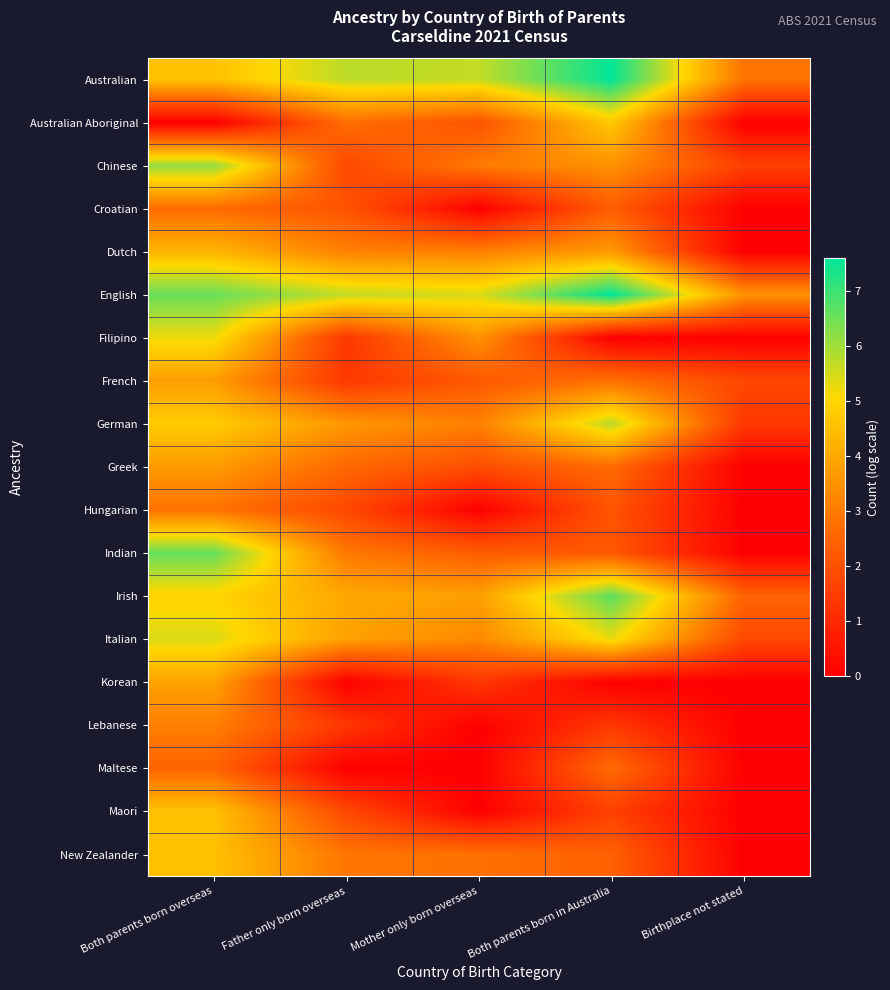

Reading left to right, extract all data points from this chart.

Australian: Both parents born overseas=4.6	Father only born overseas=5.7	Mother only born overseas=5.7	Both parents born in Australia=7.6	Birthplace not stated=2.8
Australian Aboriginal: Both parents born overseas=0.0	Father only born overseas=2.7	Mother only born overseas=2.1	Both parents born in Australia=4.7	Birthplace not stated=0.0
Chinese: Both parents born overseas=6.1	Father only born overseas=1.8	Mother only born overseas=3.0	Both parents born in Australia=3.5	Birthplace not stated=1.6
Croatian: Both parents born overseas=2.6	Father only born overseas=2.1	Mother only born overseas=0.0	Both parents born in Australia=2.3	Birthplace not stated=0.0
Dutch: Both parents born overseas=4.3	Father only born overseas=3.1	Mother only born overseas=3.1	Both parents born in Australia=3.7	Birthplace not stated=0.0
English: Both parents born overseas=6.6	Father only born overseas=5.7	Mother only born overseas=5.4	Both parents born in Australia=7.6	Birthplace not stated=3.5
Filipino: Both parents born overseas=5.2	Father only born overseas=1.4	Mother only born overseas=3.5	Both parents born in Australia=0.0	Birthplace not stated=0.0
French: Both parents born overseas=3.7	Father only born overseas=1.4	Mother only born overseas=2.2	Both parents born in Australia=2.8	Birthplace not stated=1.8
German: Both parents born overseas=4.8	Father only born overseas=3.6	Mother only born overseas=3.1	Both parents born in Australia=5.8	Birthplace not stated=1.4
Greek: Both parents born overseas=3.7	Father only born overseas=2.6	Mother only born overseas=1.9	Both parents born in Australia=2.6	Birthplace not stated=0.0
Hungarian: Both parents born overseas=2.8	Father only born overseas=1.8	Mother only born overseas=0.0	Both parents born in Australia=2.1	Birthplace not stated=0.0
Indian: Both parents born overseas=6.6	Father only born overseas=2.9	Mother only born overseas=2.3	Both parents born in Australia=2.2	Birthplace not stated=0.0
Irish: Both parents born overseas=4.9	Father only born overseas=4.0	Mother only born overseas=3.8	Both parents born in Australia=6.7	Birthplace not stated=2.5
Italian: Both parents born overseas=5.4	Father only born overseas=3.8	Mother only born overseas=3.3	Both parents born in Australia=5.3	Birthplace not stated=1.8
Korean: Both parents born overseas=3.9	Father only born overseas=0.0	Mother only born overseas=1.4	Both parents born in Australia=0.0	Birthplace not stated=0.0
Lebanese: Both parents born overseas=3.1	Father only born overseas=1.4	Mother only born overseas=0.0	Both parents born in Australia=1.4	Birthplace not stated=0.0
Maltese: Both parents born overseas=2.5	Father only born overseas=0.0	Mother only born overseas=0.0	Both parents born in Australia=2.6	Birthplace not stated=0.0
Maori: Both parents born overseas=4.6	Father only born overseas=1.8	Mother only born overseas=0.0	Both parents born in Australia=1.6	Birthplace not stated=0.0
New Zealander: Both parents born overseas=4.5	Father only born overseas=2.9	Mother only born overseas=2.8	Both parents born in Australia=2.4	Birthplace not stated=0.0